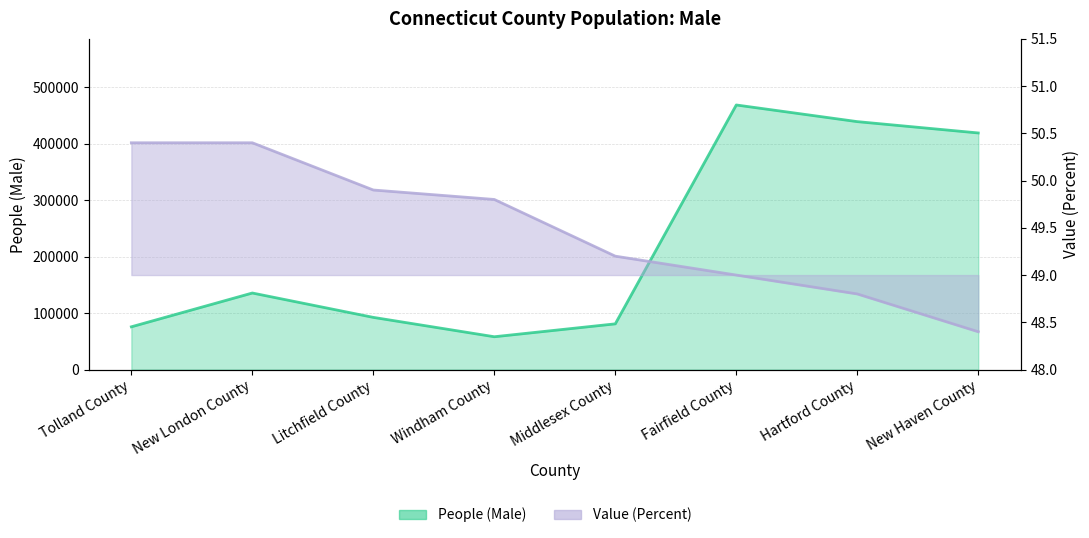

What is the difference between the Value (Percent) values at Tolland County and Fairfield County?

1.4